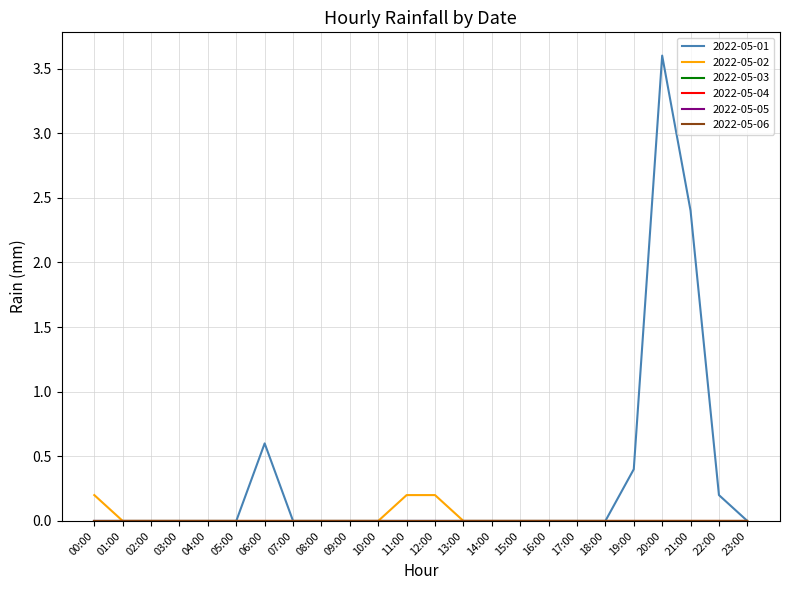

How many lines are shown in the chart?

6